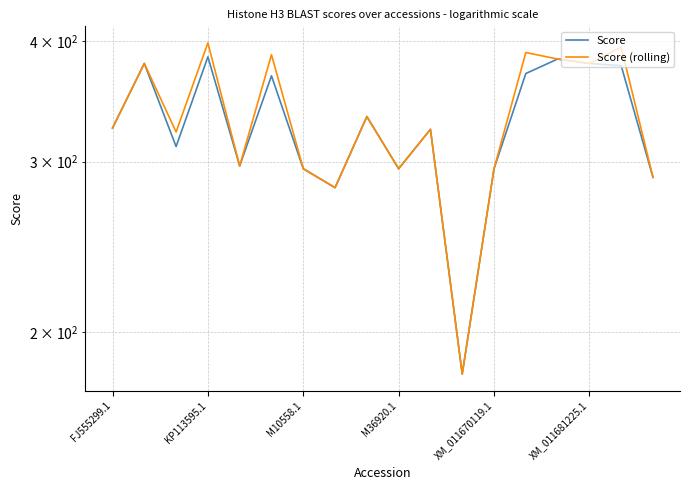

What is the value of the Score (rolling) point at the 9th from the left?

334